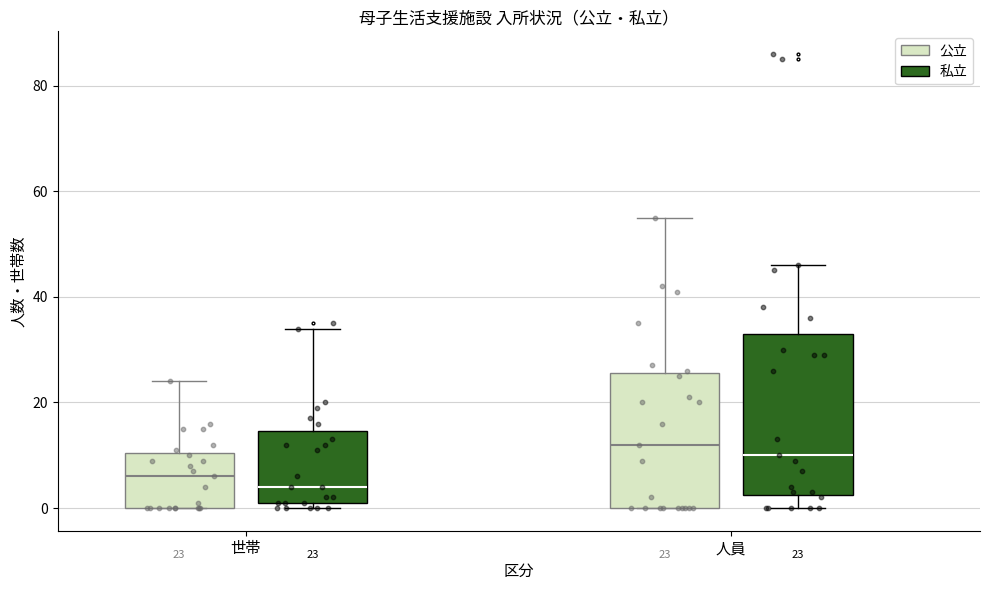

Which box's median line is the lowest?

世帯 (私立)